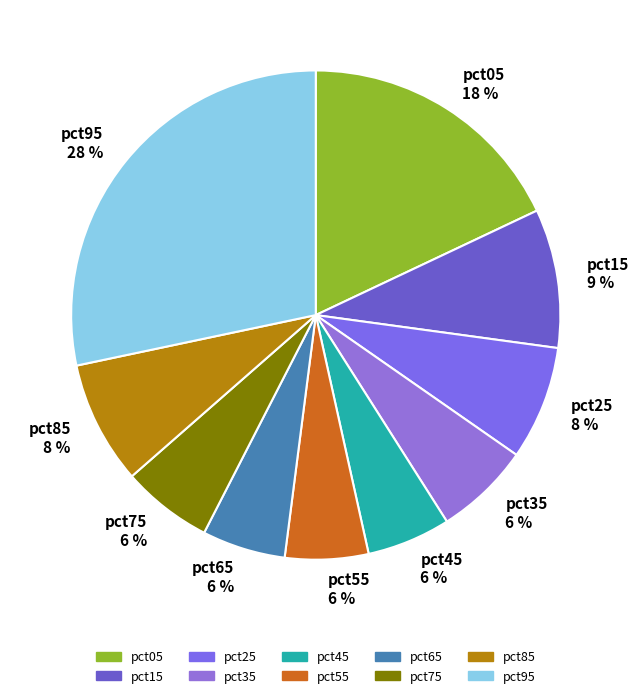

To the nearest percent, what is the combined percentage of pct95 and pct85?

36%